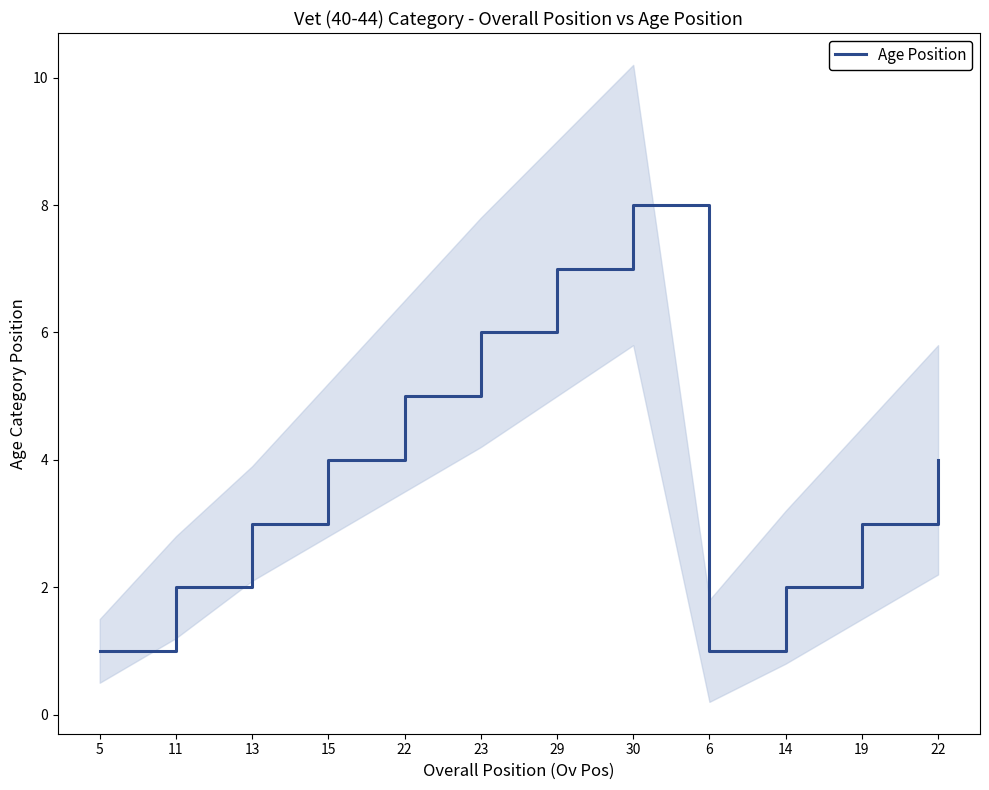

Does the chart have visible grid lines?

No